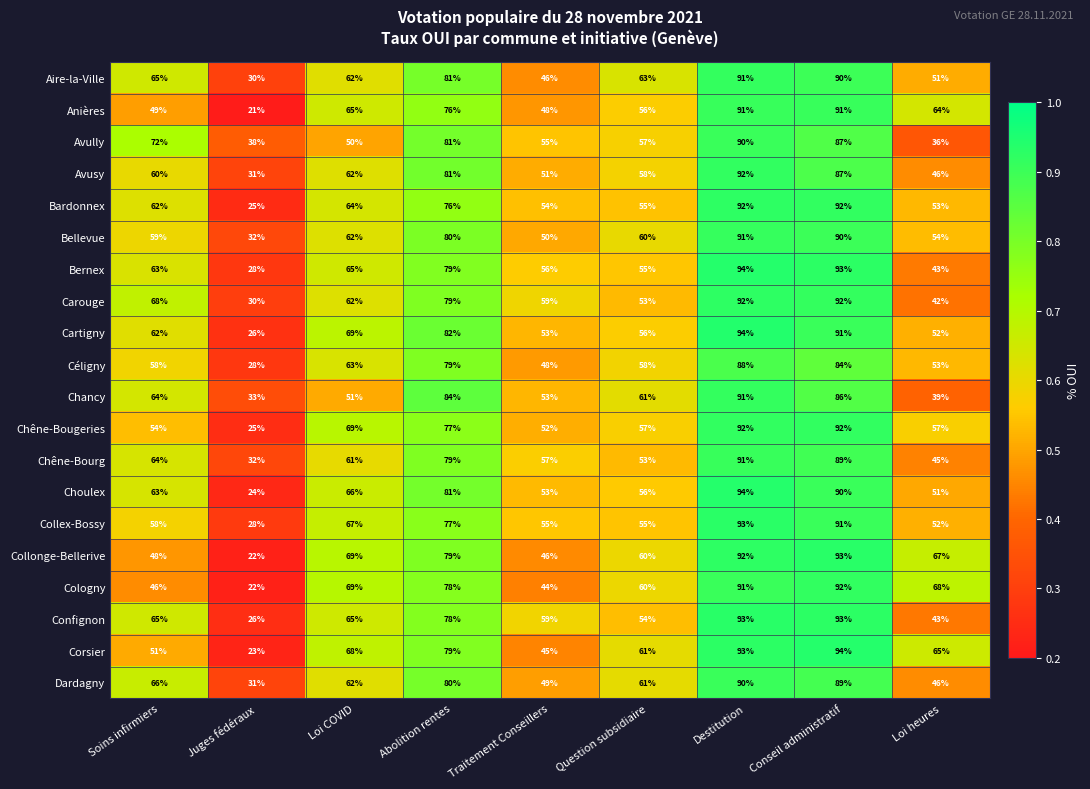

What is the spread (max minus min) of values at Question subsidiaire?

10